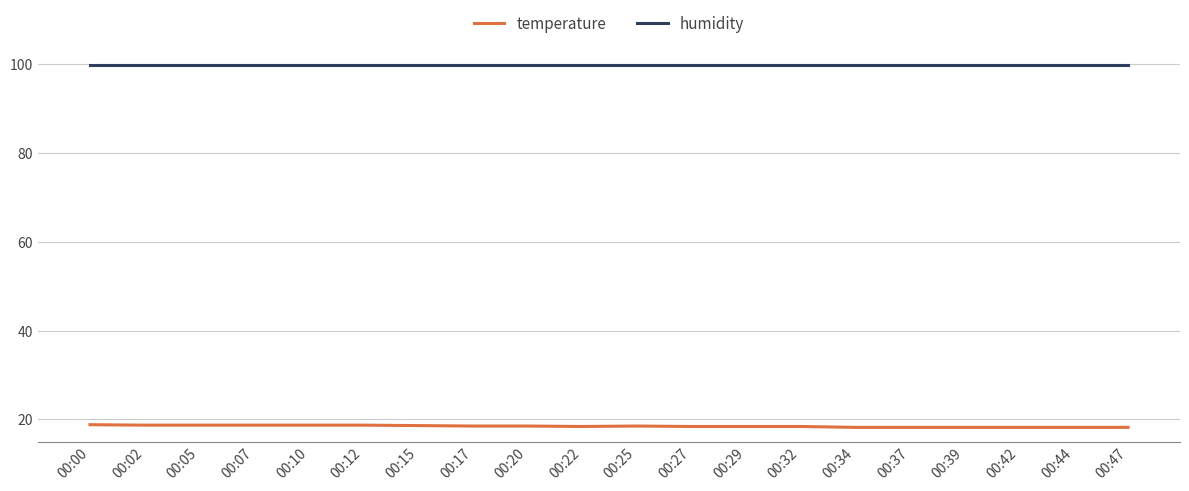

True or false: temperature and humidity cross at least once.

False